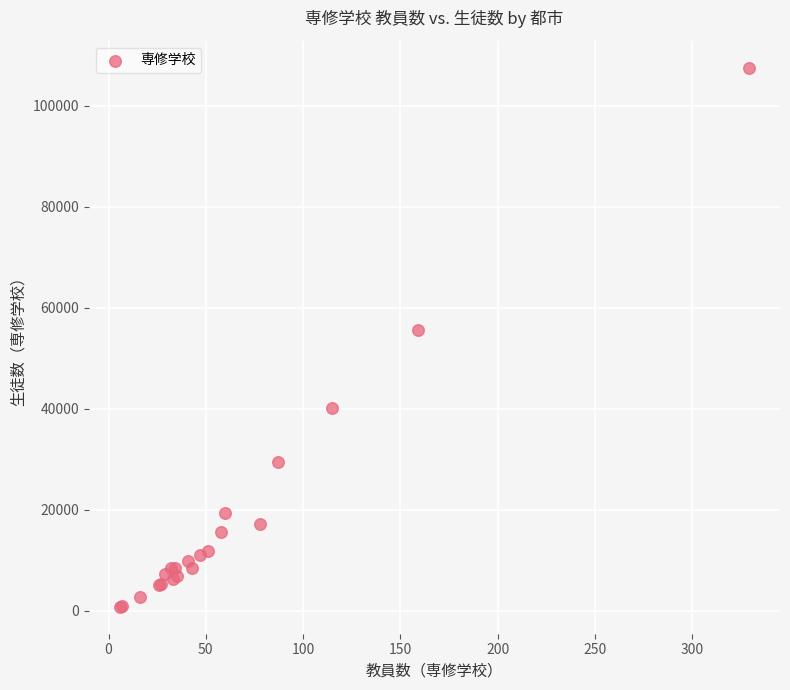

What Y value in the scatter plot is closest to 54162?

55658